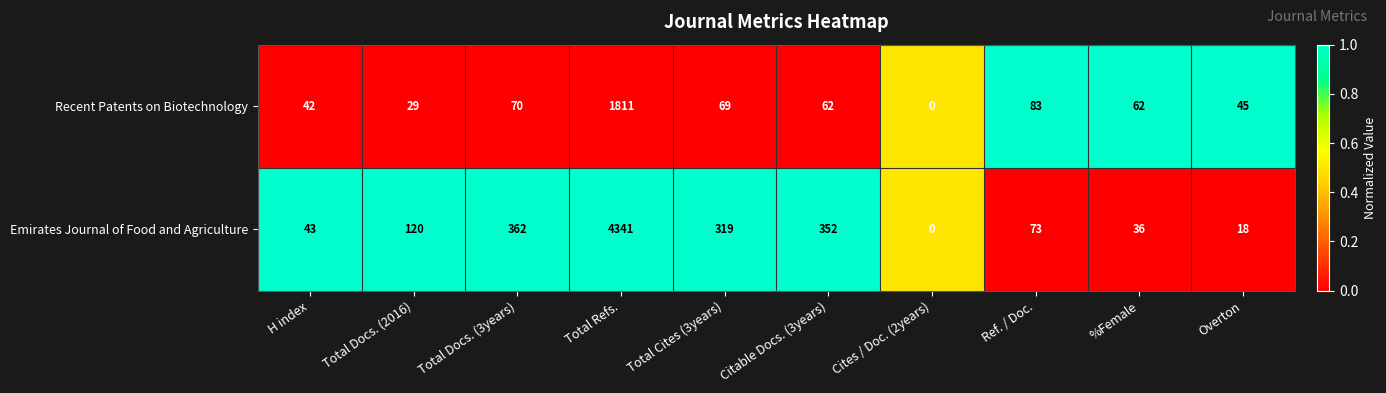

Which series changed the most between Total Docs. (2016) and Overton?

Emirates Journal of Food and Agriculture